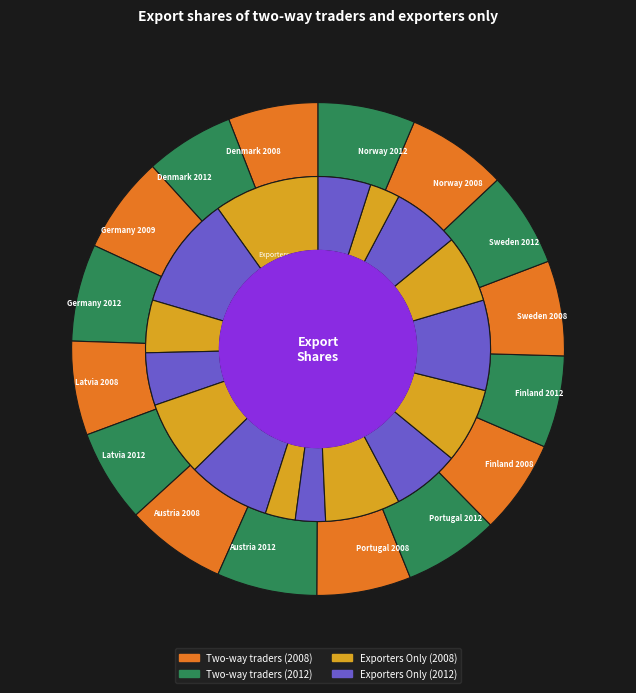

Do Denmark 2012 and Latvia 2008 together represent more than half of the pie?

No